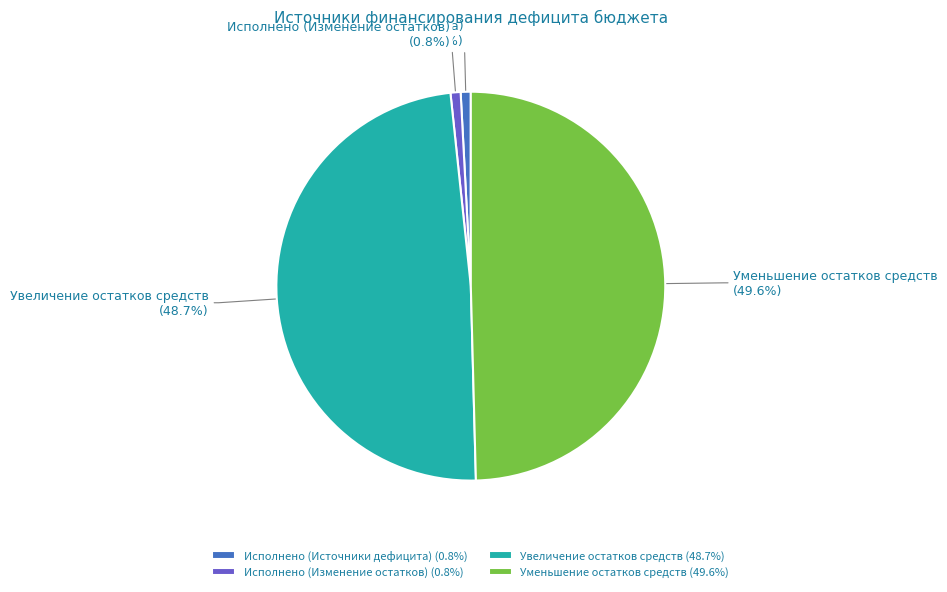

To the nearest percent, what is the average slice percentage?

25%